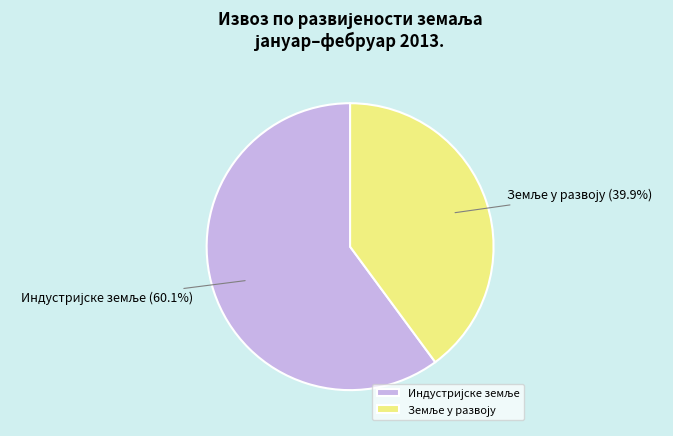

Is there a majority slice in this chart?

Yes